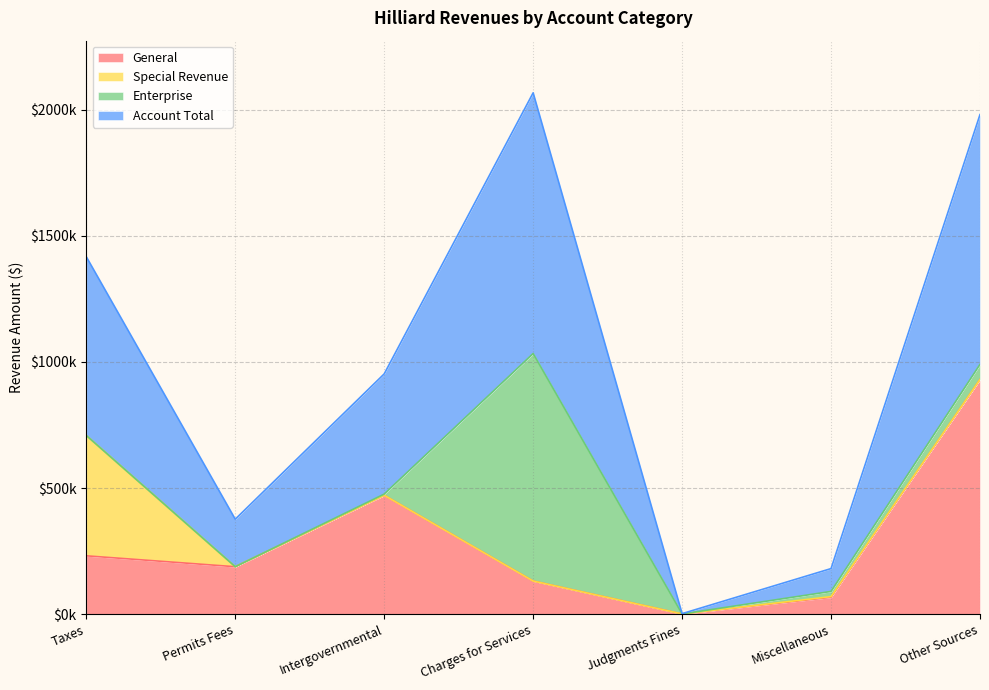

List the labels in order of General value, smallest first.

Judgments Fines, Miscellaneous, Charges for Services, Permits Fees, Taxes, Intergovernmental, Other Sources